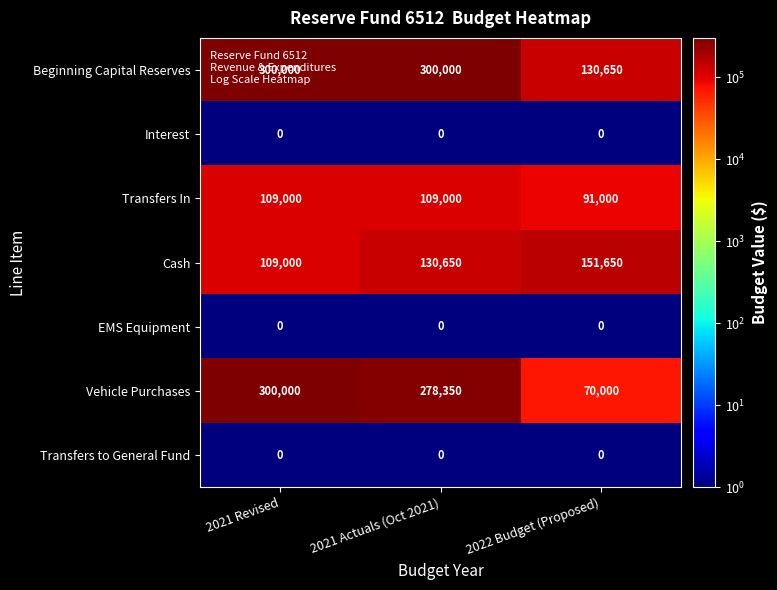

What is the difference between the Vehicle Purchases values at 2021 Actuals (Oct 2021) and 2021 Revised?

21650